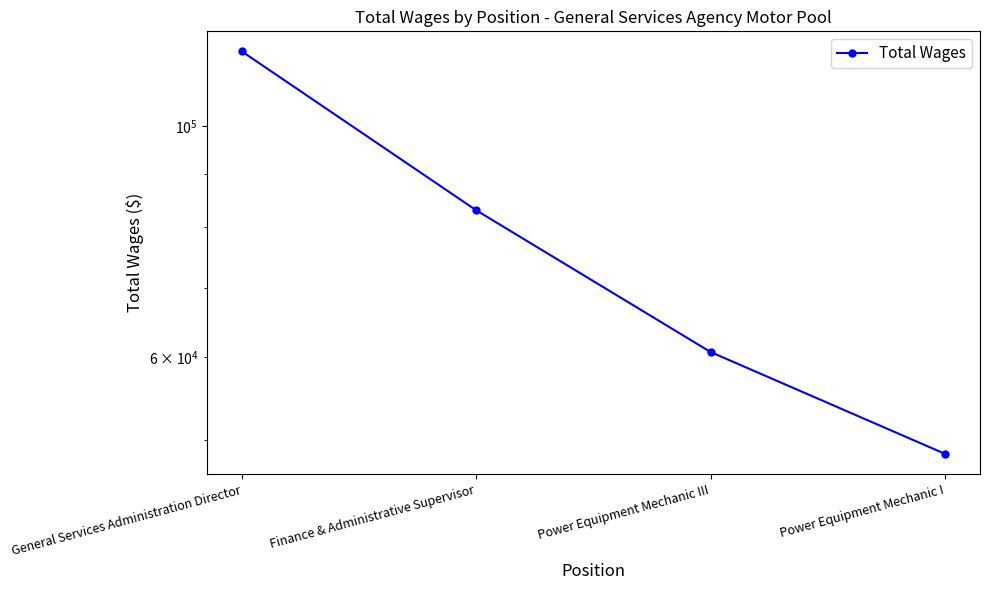

Where does the data first go above 83050?

General Services Administration Director